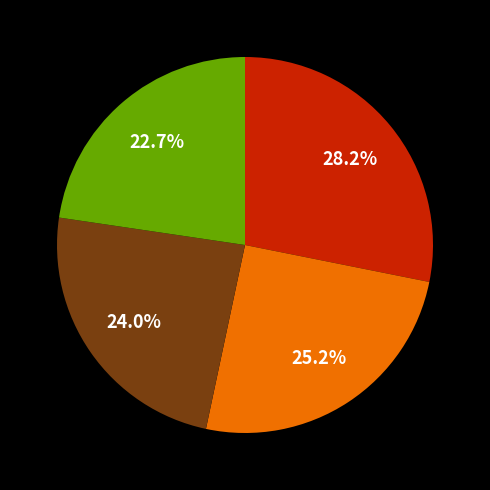

Is there a majority slice in this chart?

No